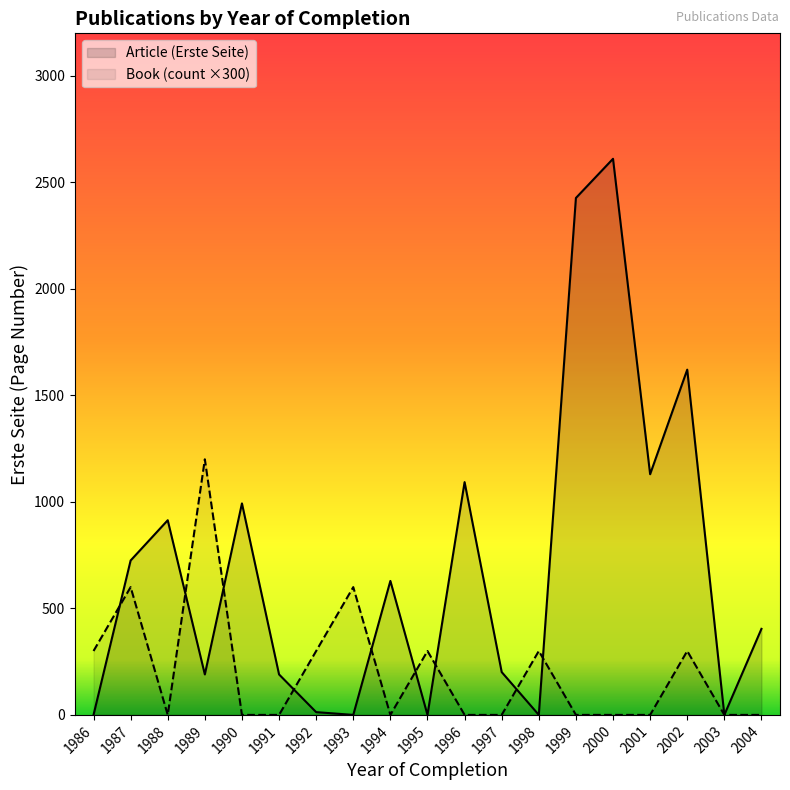

Is the value of Article at 1996 greater than the value of Book at 1990?

Yes